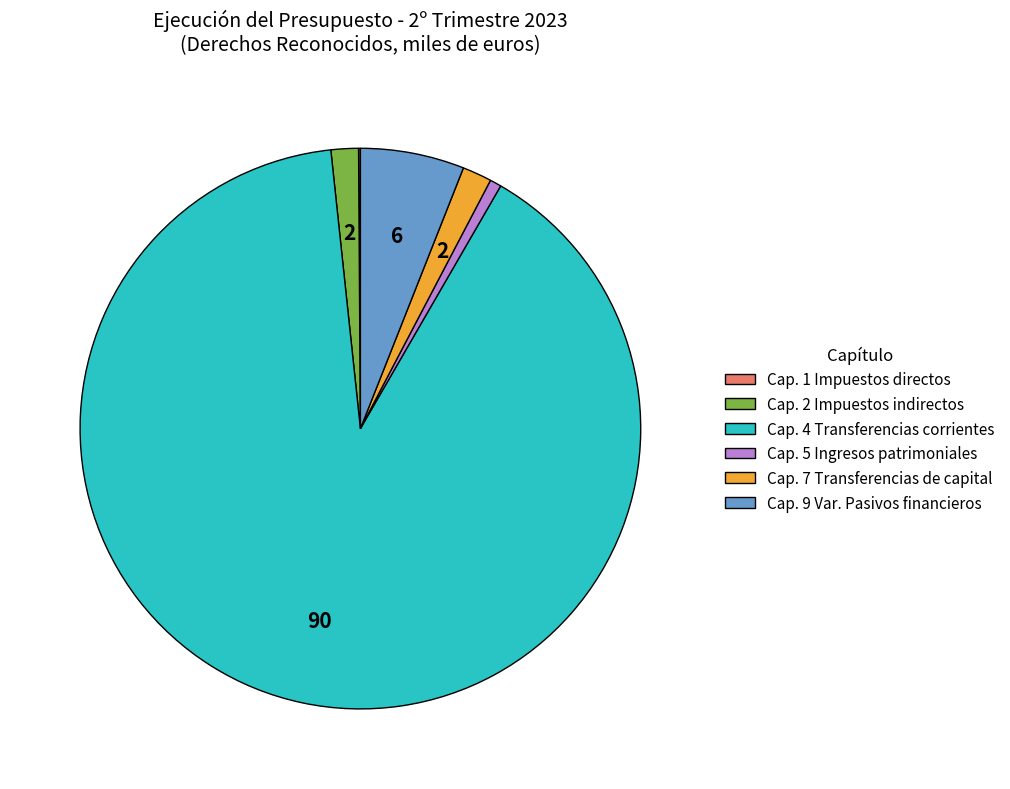

What is the largest slice in the pie chart?

Cap. 4 Transferencias corrientes